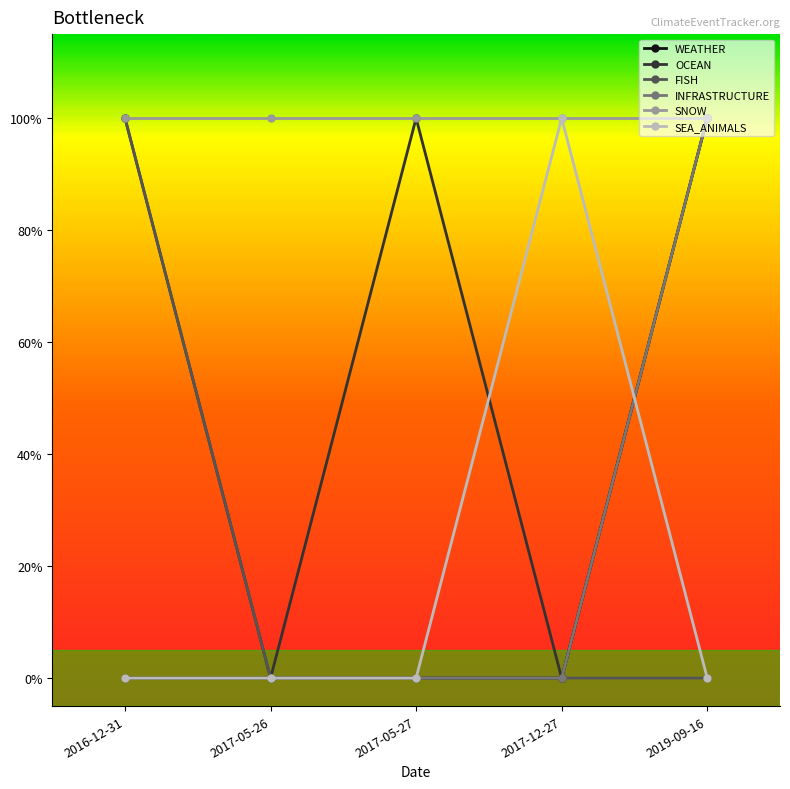

How many INFRASTRUCTURE values are between 0 and 1?

5